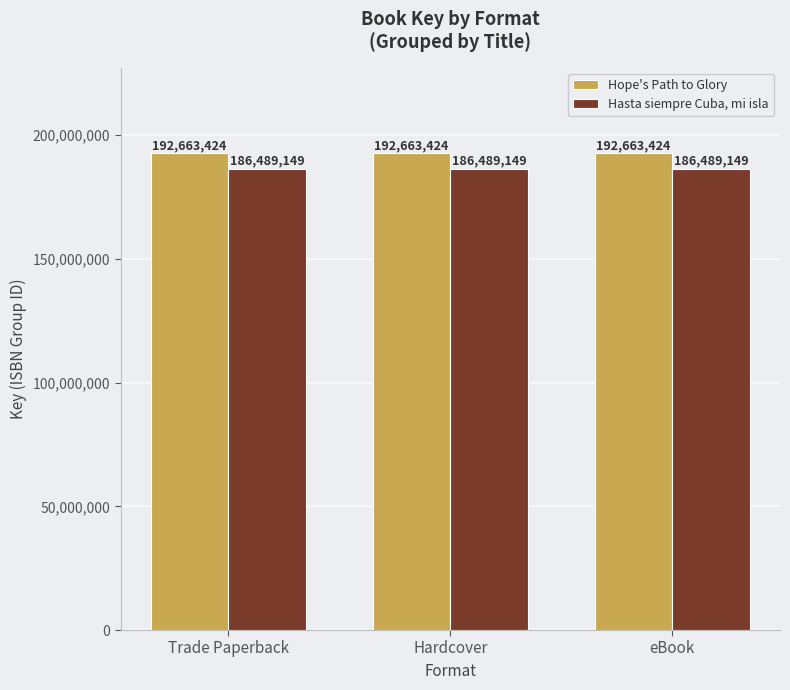

What is the spread (max minus min) of values at Hardcover?

6174275